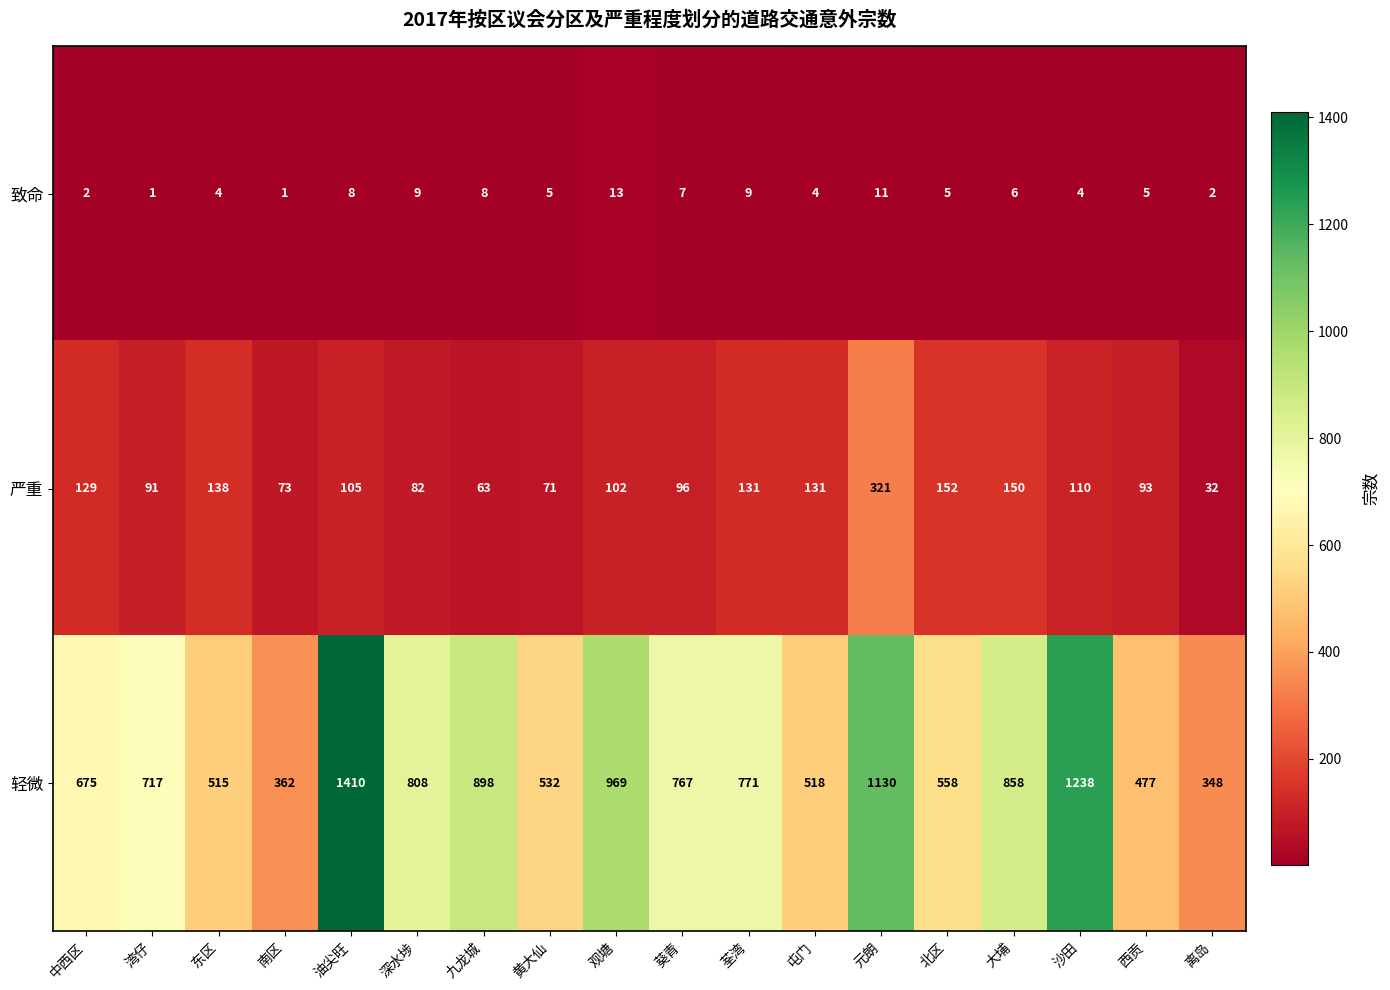

At how many categories does at least one series exceed 598?

11